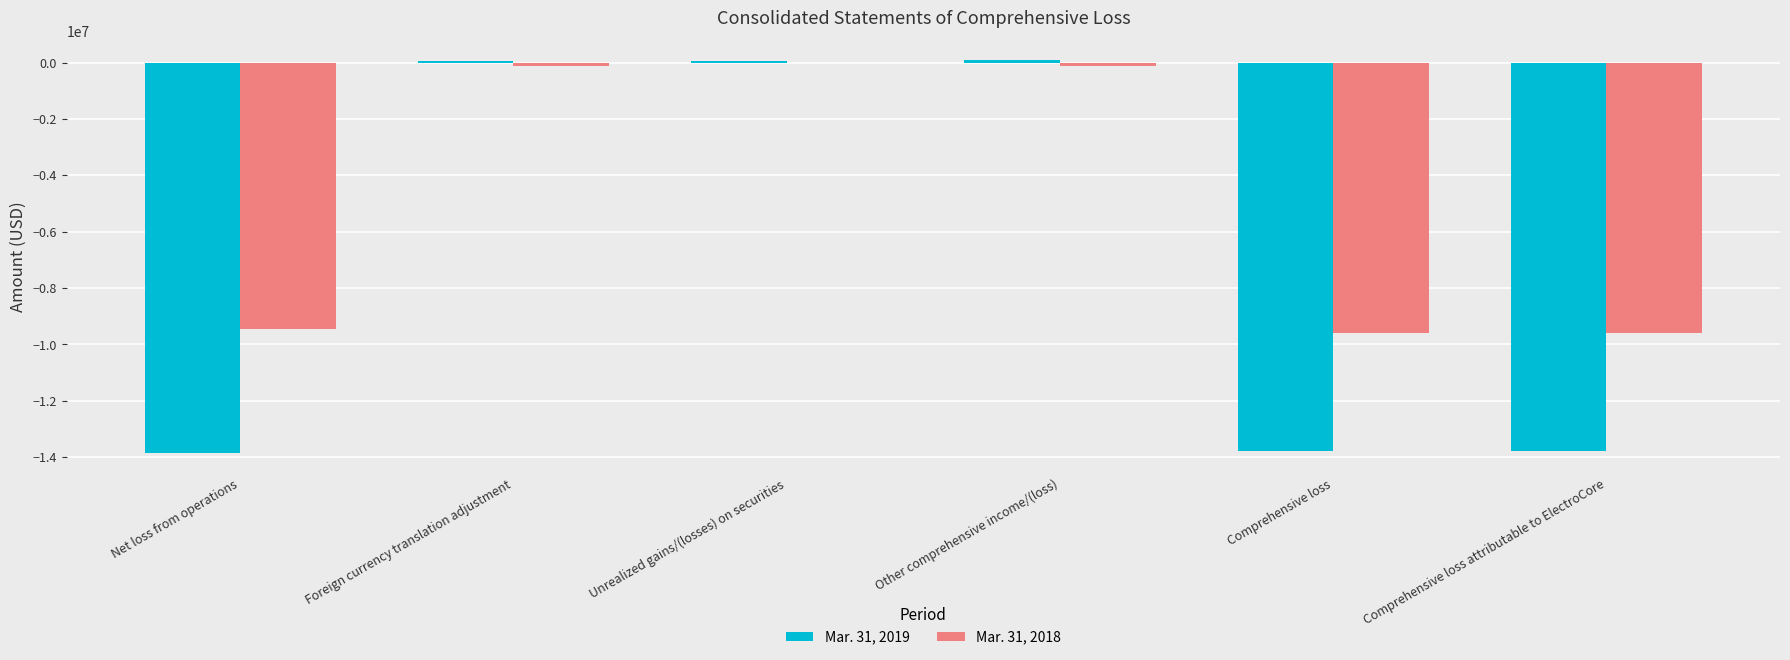

The Mar. 31, 2019 series shows -13777817 at Comprehensive loss. True or false?

True